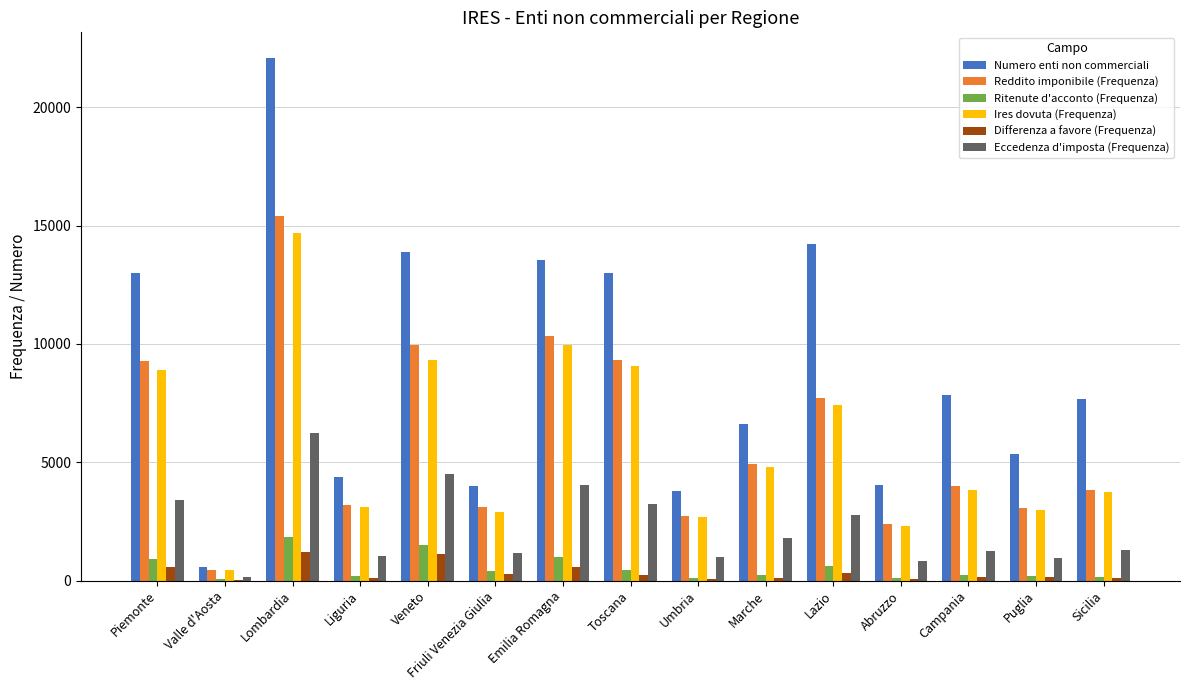

What is the sum of all Numero enti non commerciali values?

133910